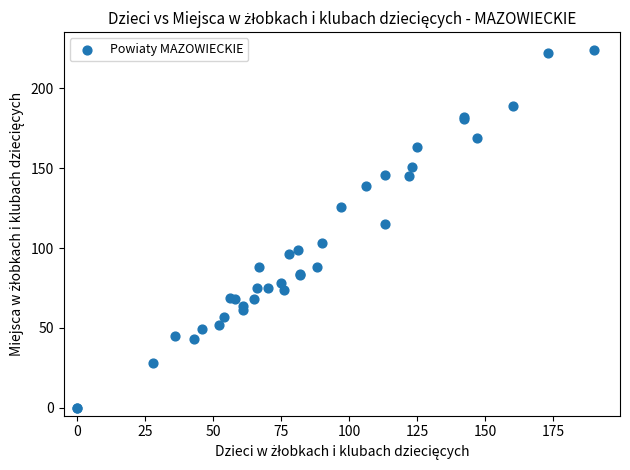

What Y value in the scatter plot is closest to 112?

115